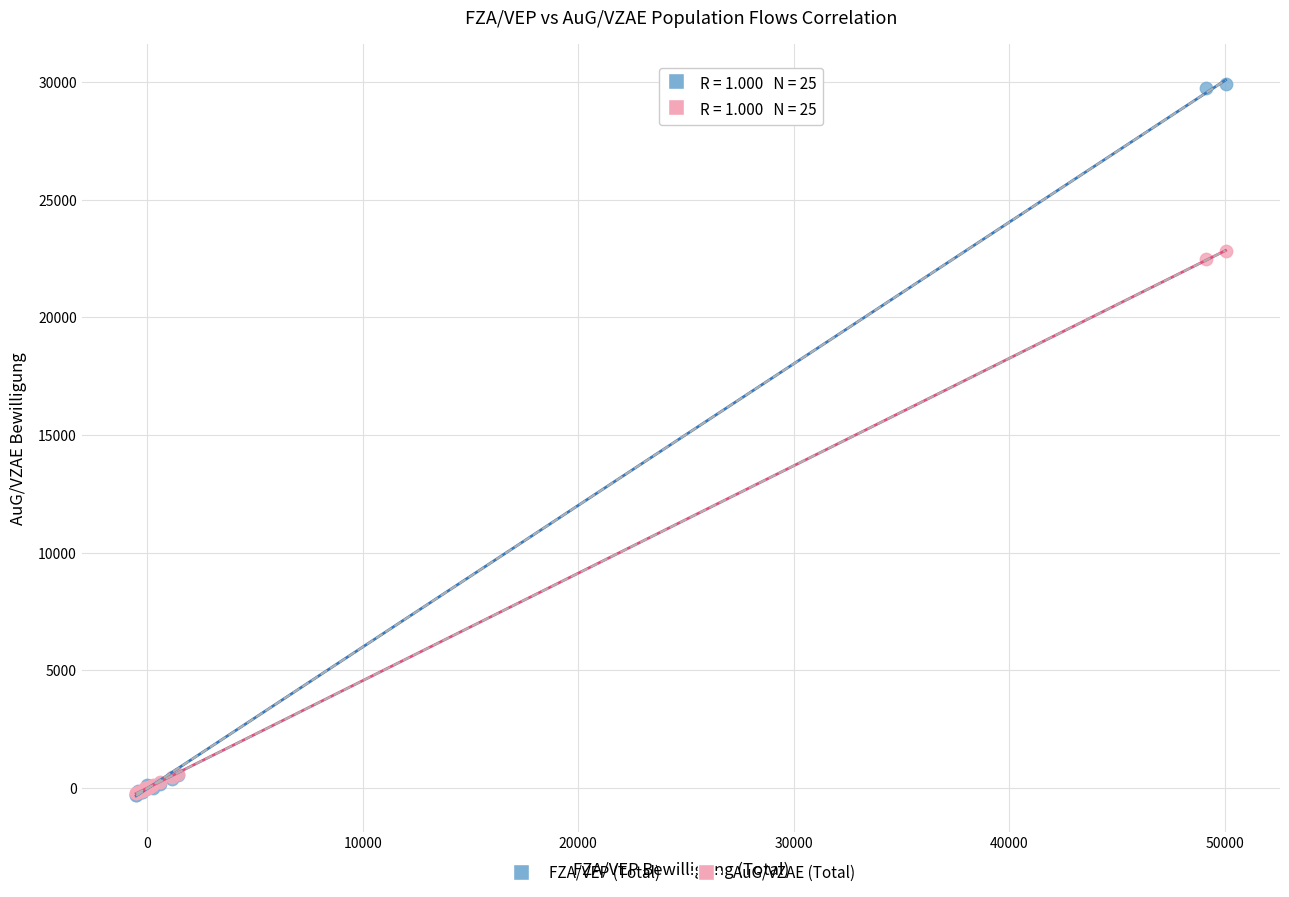

Across all series, what Y value is closest to 14812?

22467